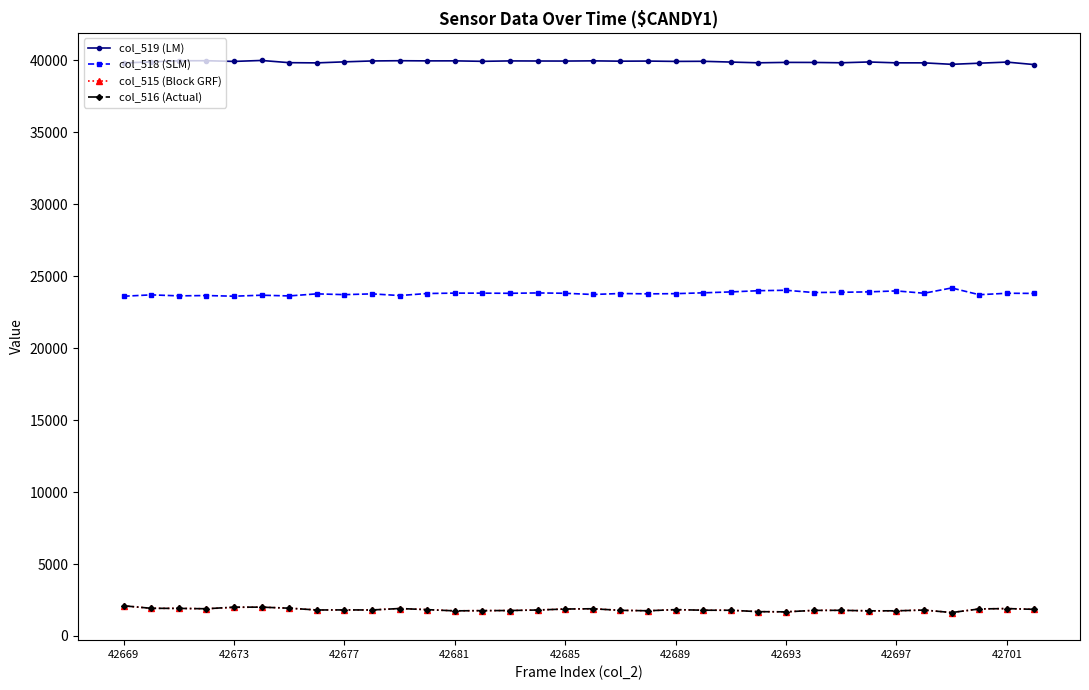

At how many categories does at least one series exceed 22813?

34